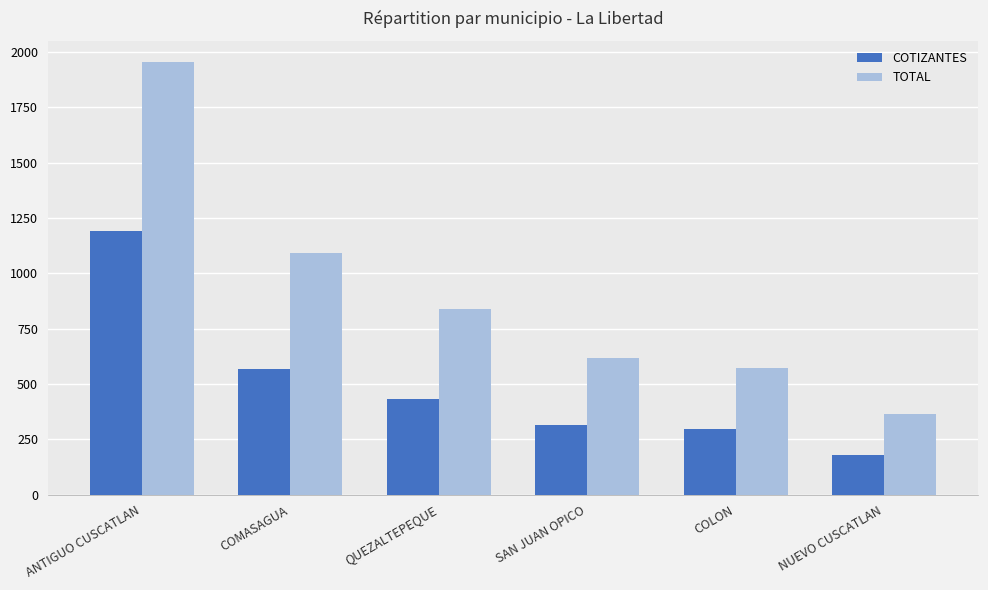

What is the minimum value shown in the chart?

181